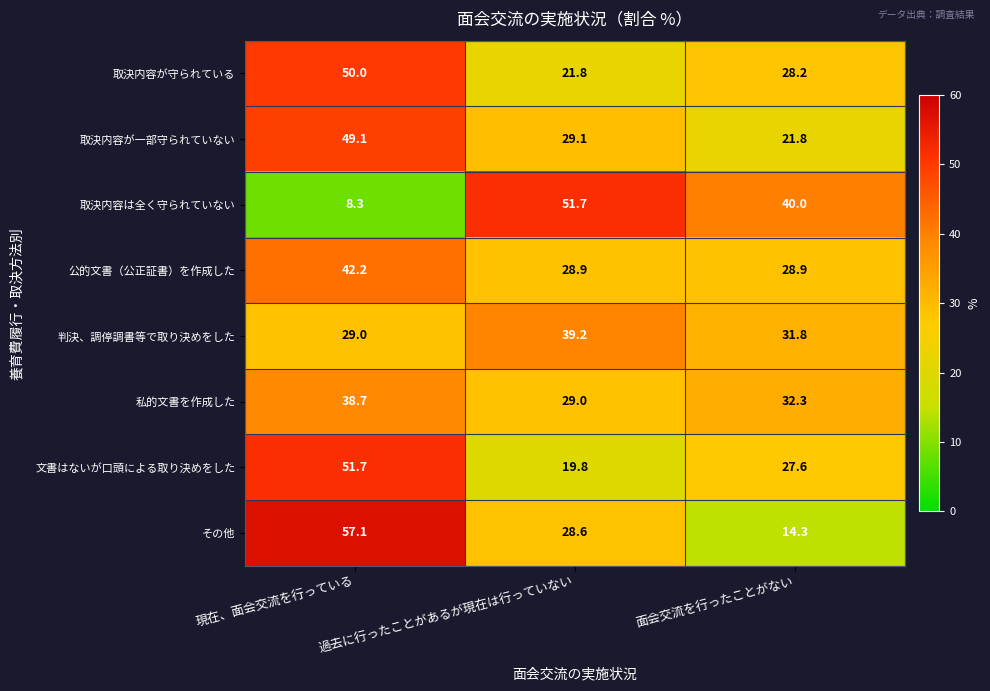

Is it true that 取決内容が守られている equals 28.7 at 過去に行ったことがあるが現在は行っていない?

False